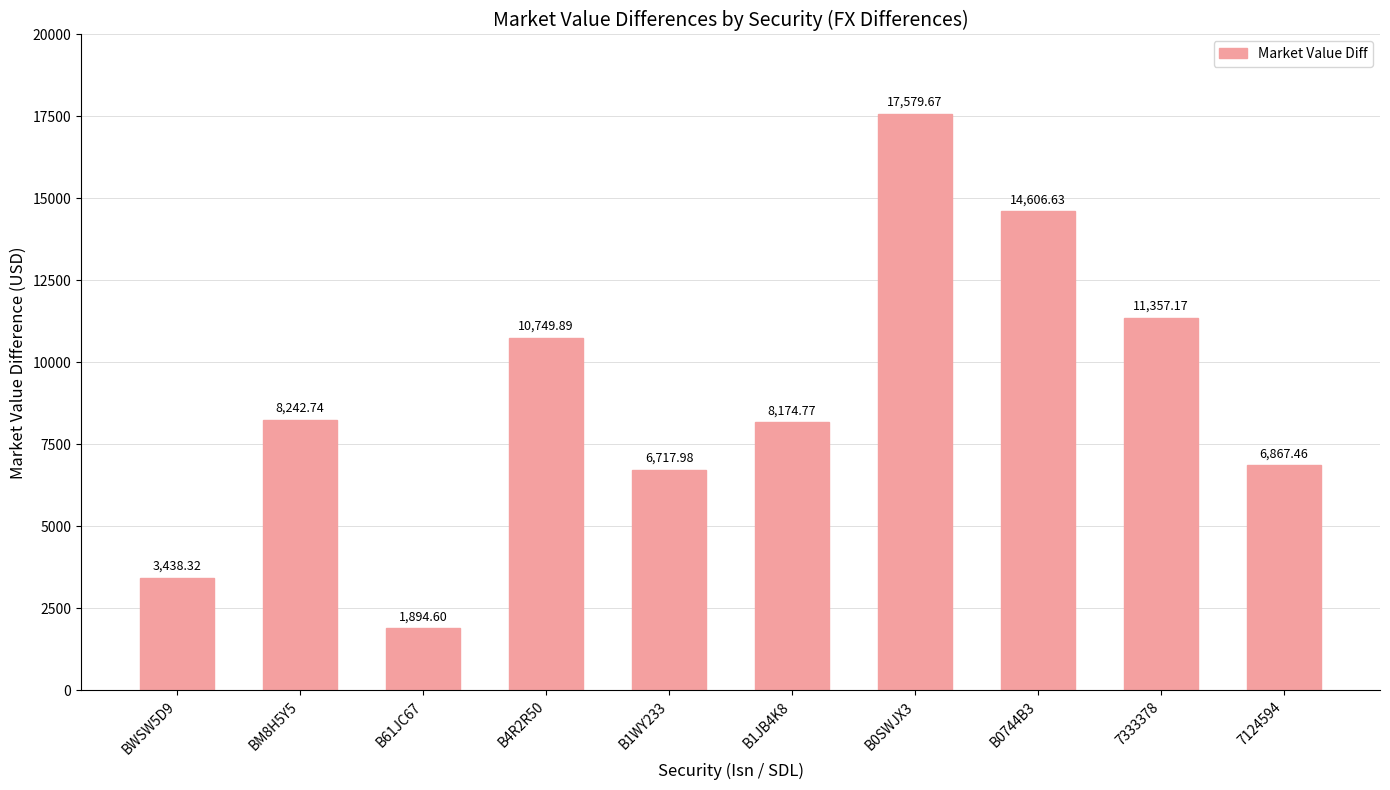

List the labels in order of value, smallest first.

B61JC67, BWSW5D9, B1WY233, 7124594, B1JB4K8, BM8H5Y5, B4R2R50, 7333378, B0744B3, B0SWJX3